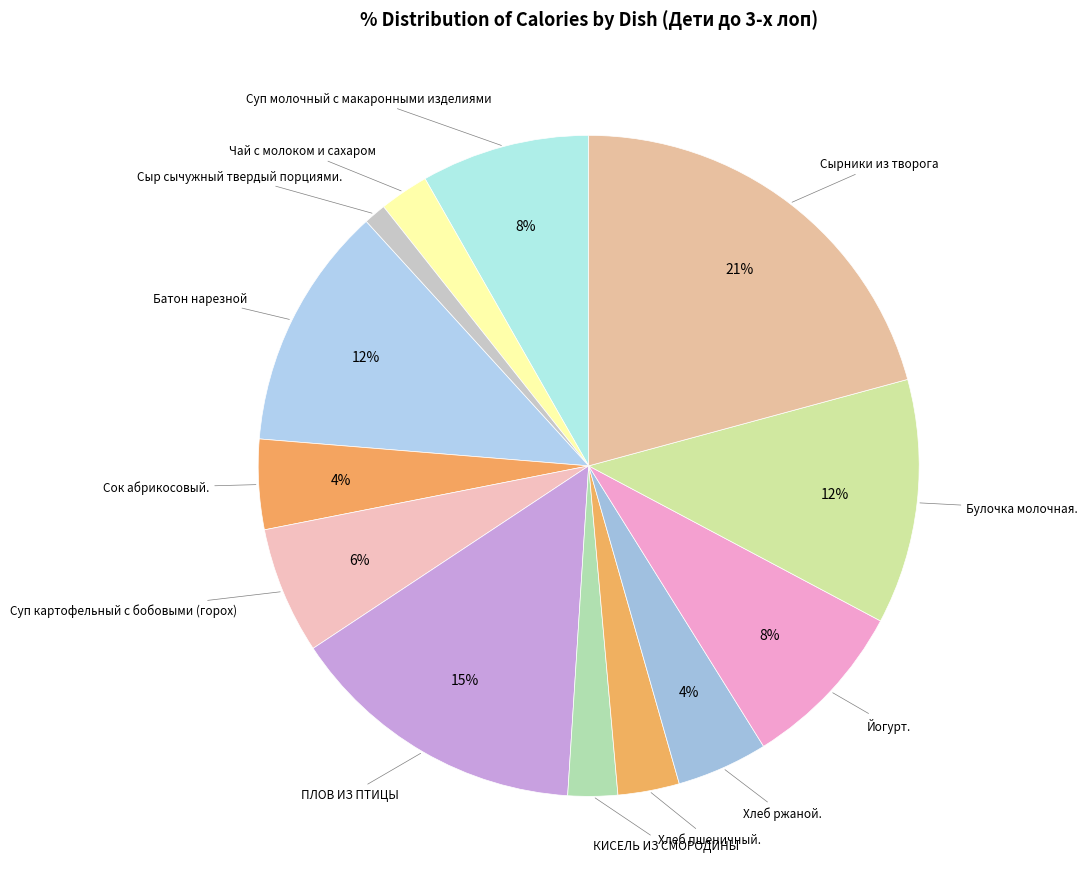

How many slices are in this pie chart?

13